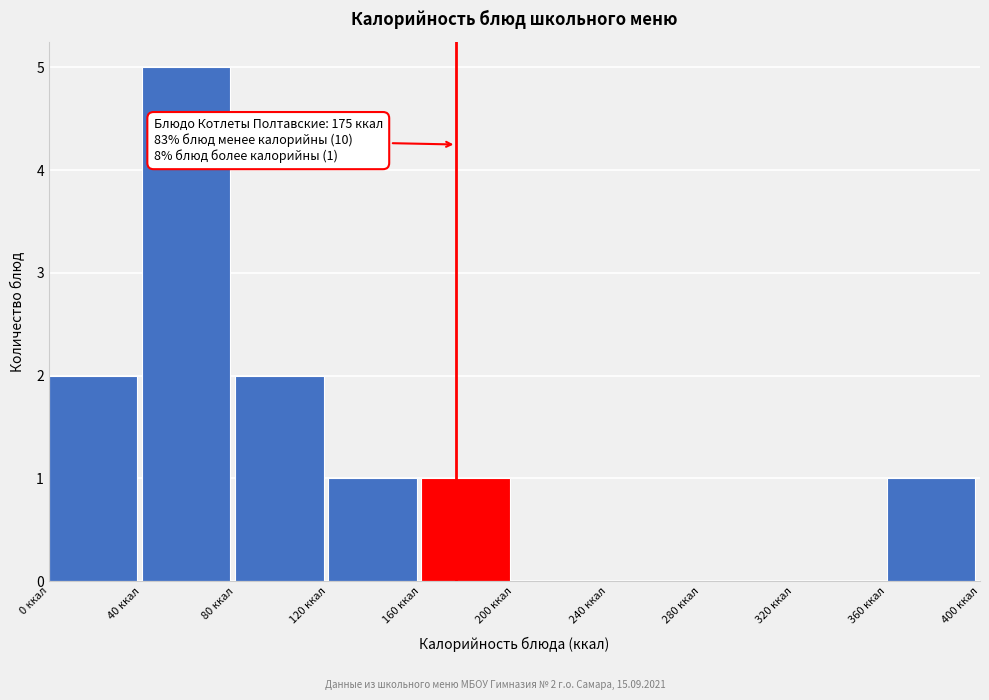

Which range on the x-axis has the tallest bar?

40 to 80